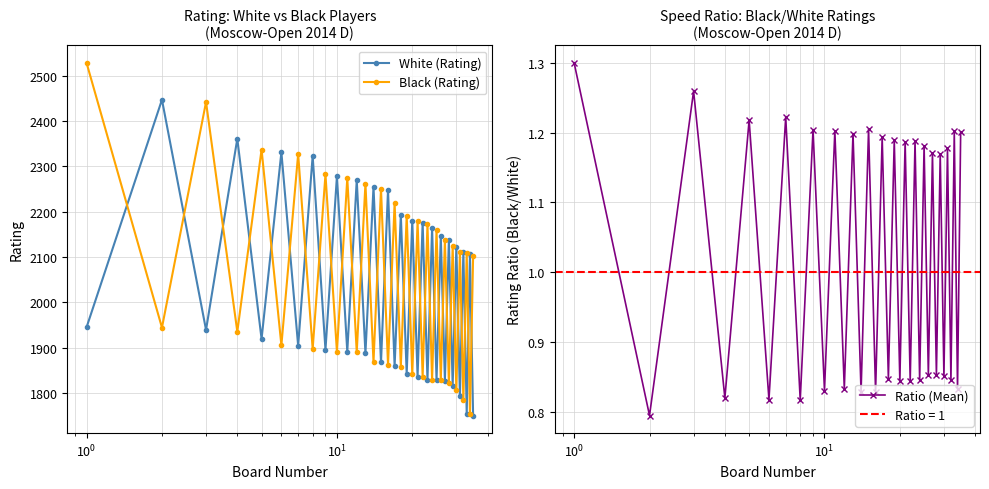

In Black (Rating), how many points are lower than both neighbors (excluding endpoints)?

17